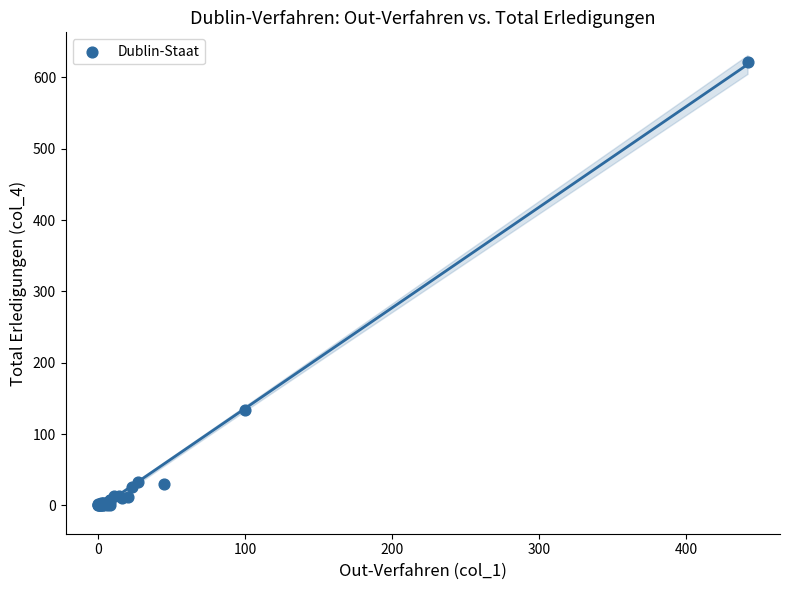

What Y value in the scatter plot is closest to 311?

134